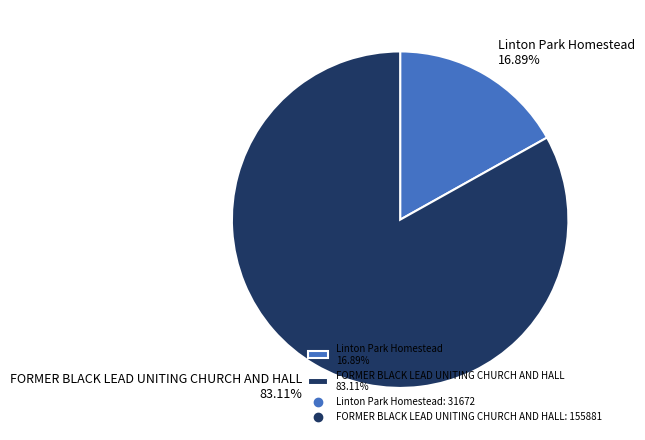

What percentage is the Linton Park Homestead slice, to the nearest percent?

17%